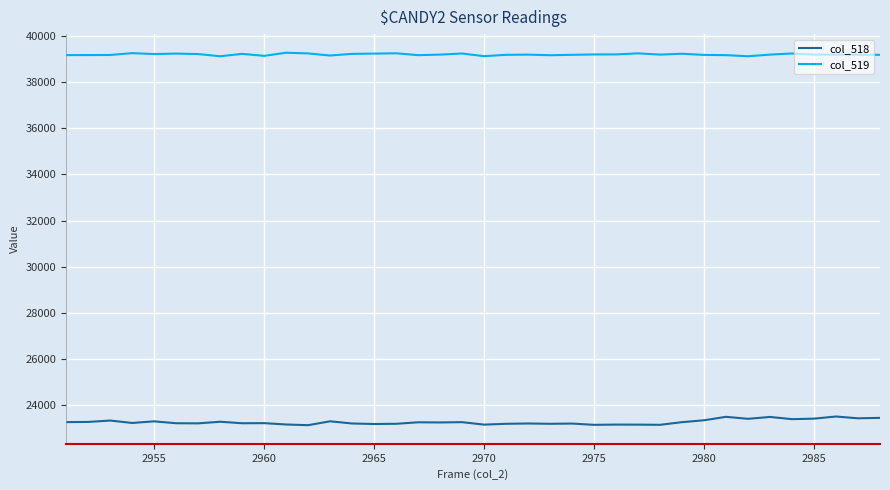

Which series has the largest range (max minus min)?

col_518